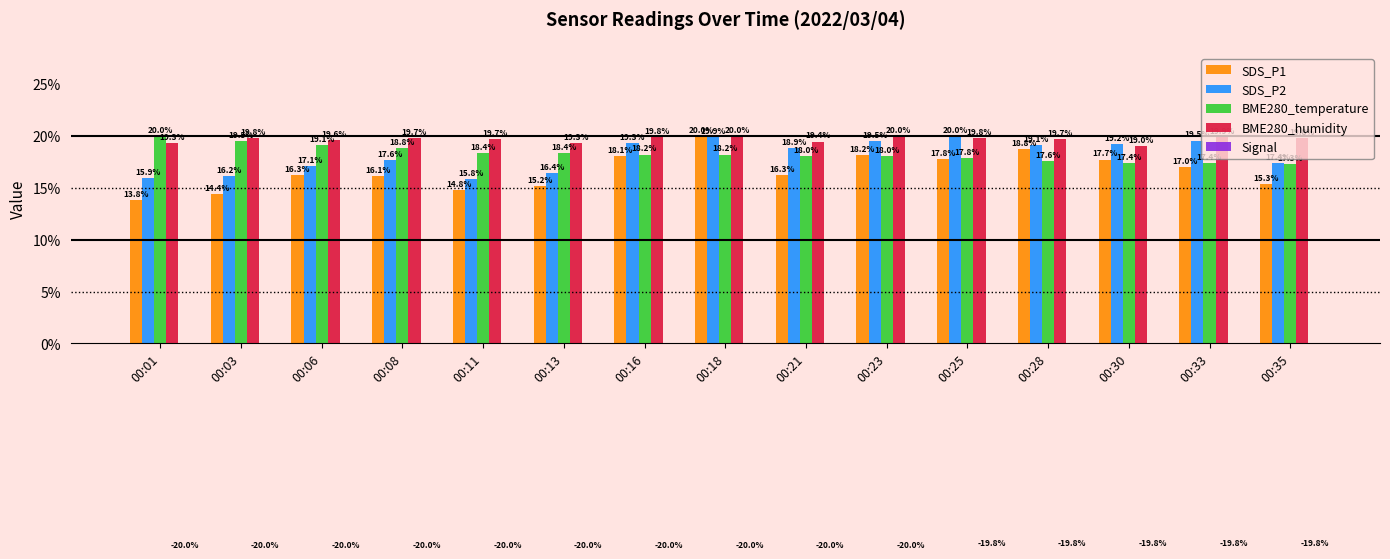

At 00:03, list the series in order from smallest to largest.

Signal, SDS_P1, SDS_P2, BME280_temperature, BME280_humidity